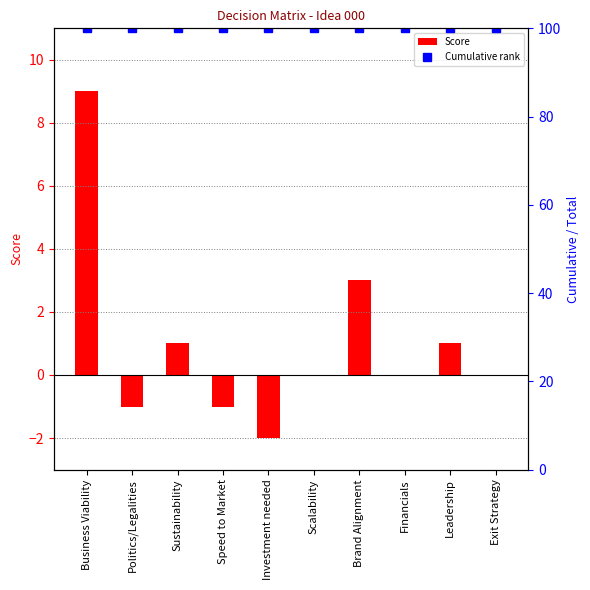

Reading left to right, what are all the values shown in this chart?

Score: Business Viability=9	Politics/Legalities=-1	Sustainability=1	Speed to Market=-1	Investment needed=-2	Scalability=0	Brand Alignment=3	Financials=0	Leadership=1	Exit Strategy=0
Cumulative rank: Business Viability=100	Politics/Legalities=100	Sustainability=100	Speed to Market=100	Investment needed=100	Scalability=100	Brand Alignment=100	Financials=100	Leadership=100	Exit Strategy=100